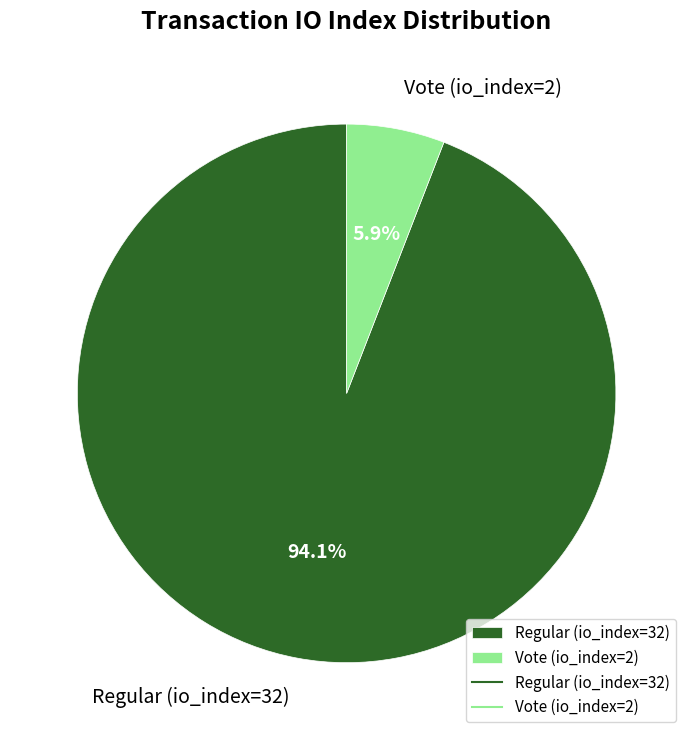

The Vote (io_index=2) slice represents 15% of the pie. True or false?

False